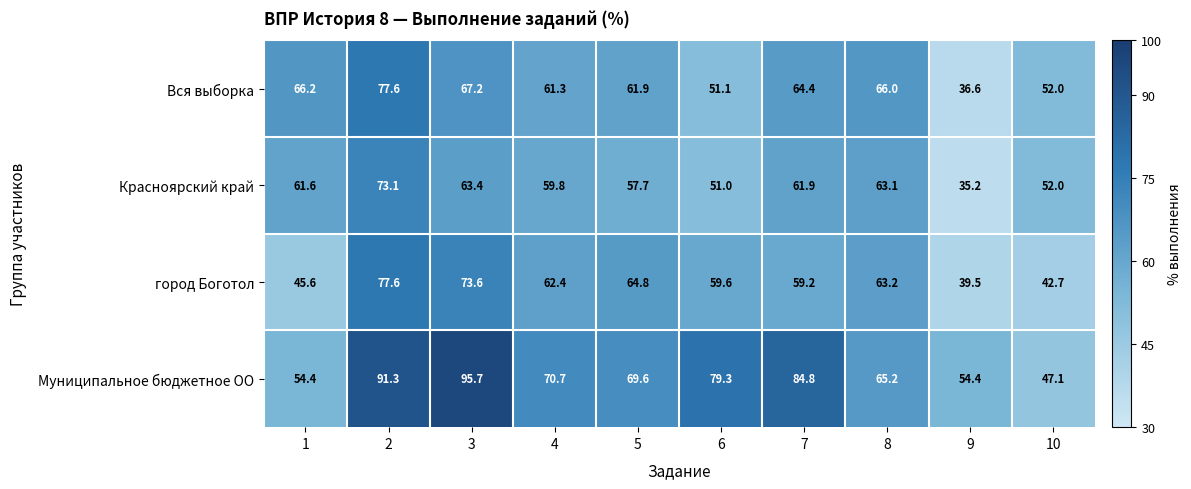

How many data points in Вся выборка are less than 64?

5